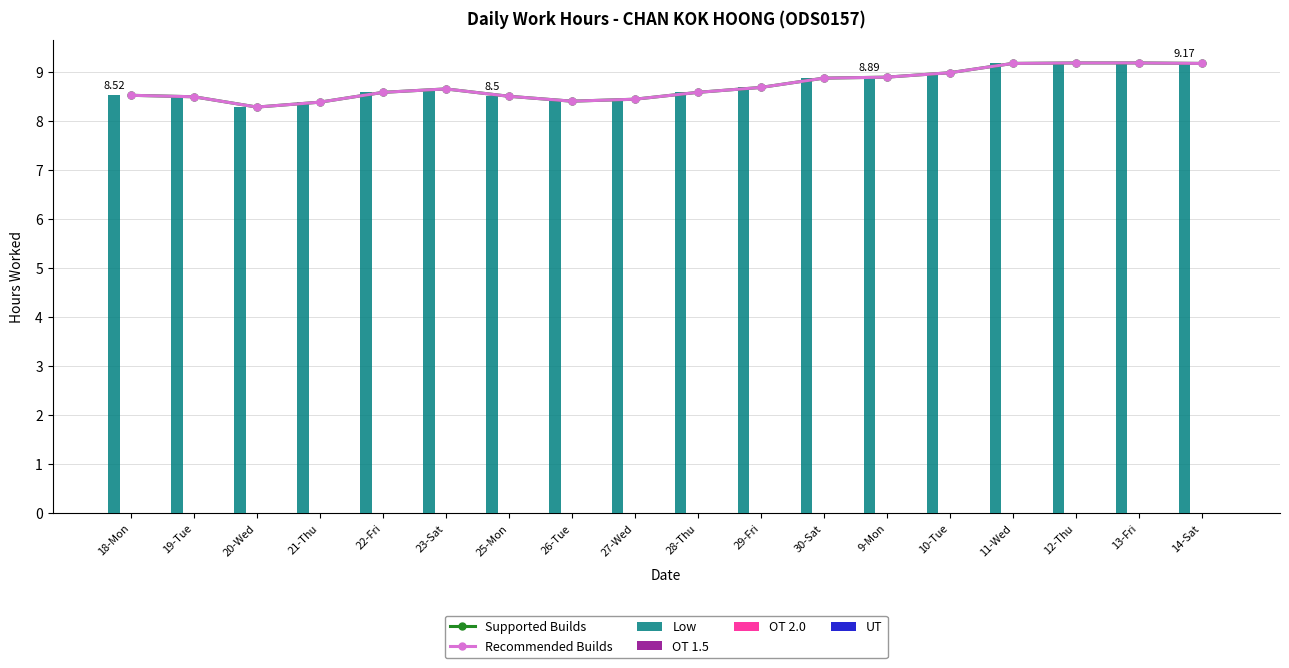

What is the label of the 13th bar from the right?

23-Sat